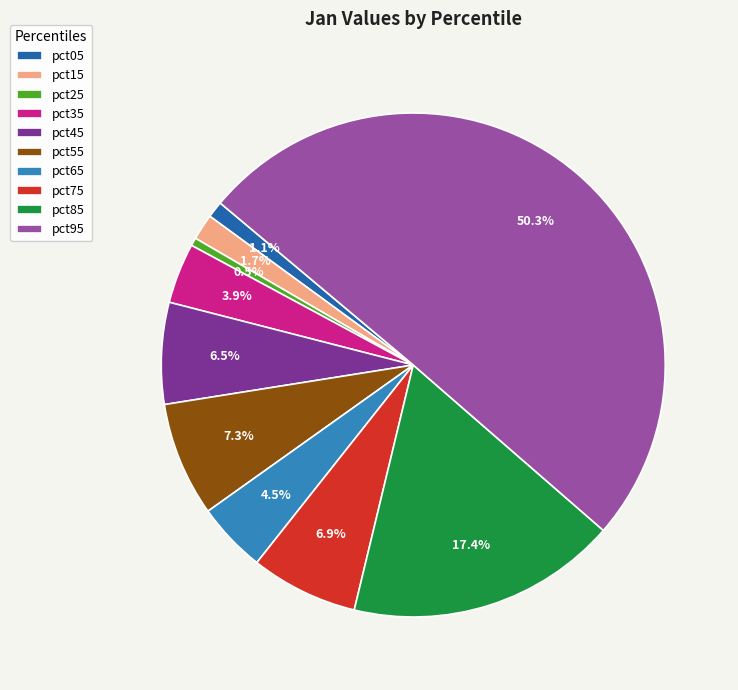

What is the smallest slice in the pie chart?

pct25